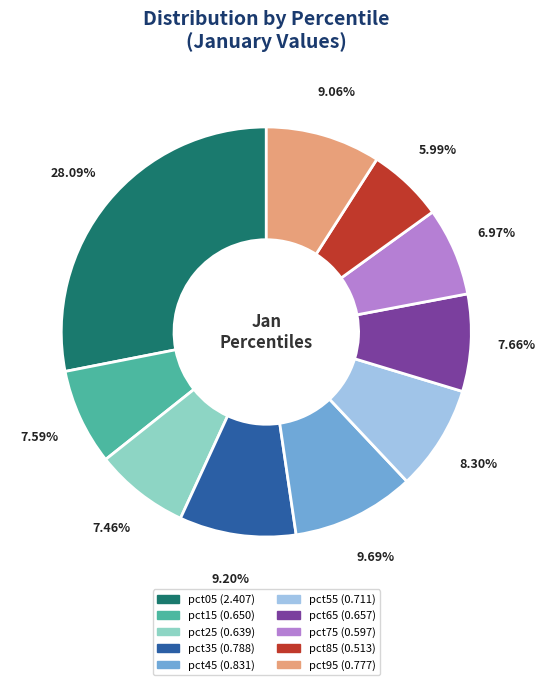

To the nearest percent, what is the difference between the largest and smallest slice percentages?

22%